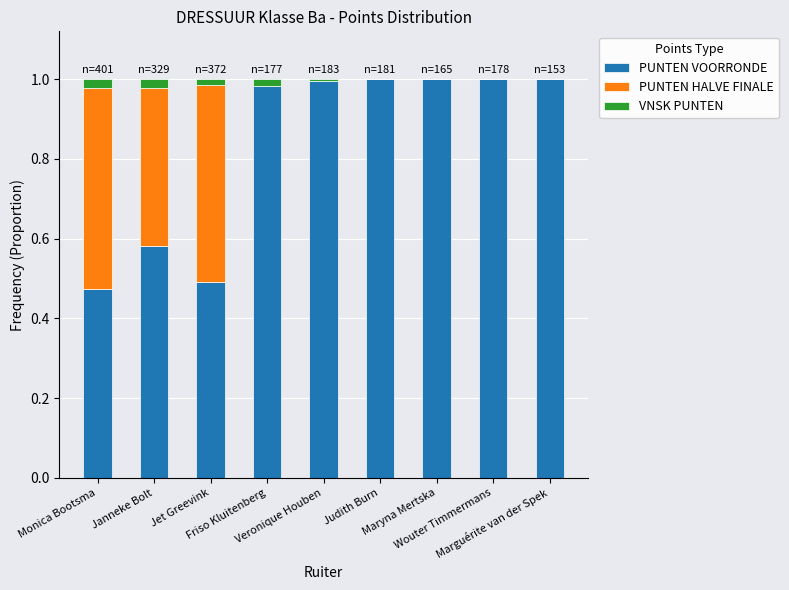

Count the number of categories in the chart.

9